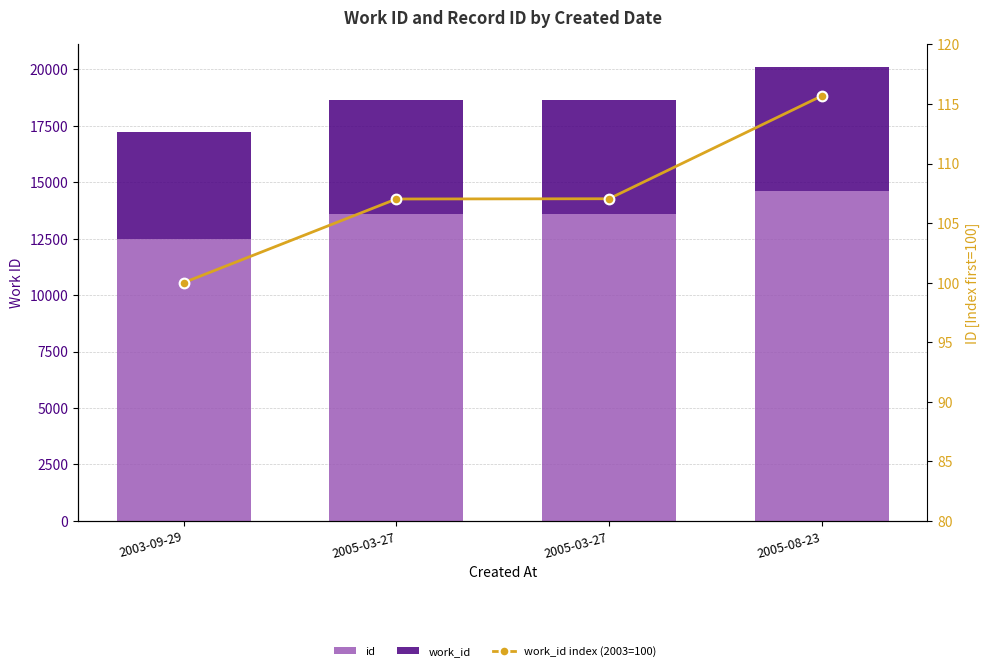

Between 2003-09-29 and 2005-03-27, which is larger?

2005-03-27